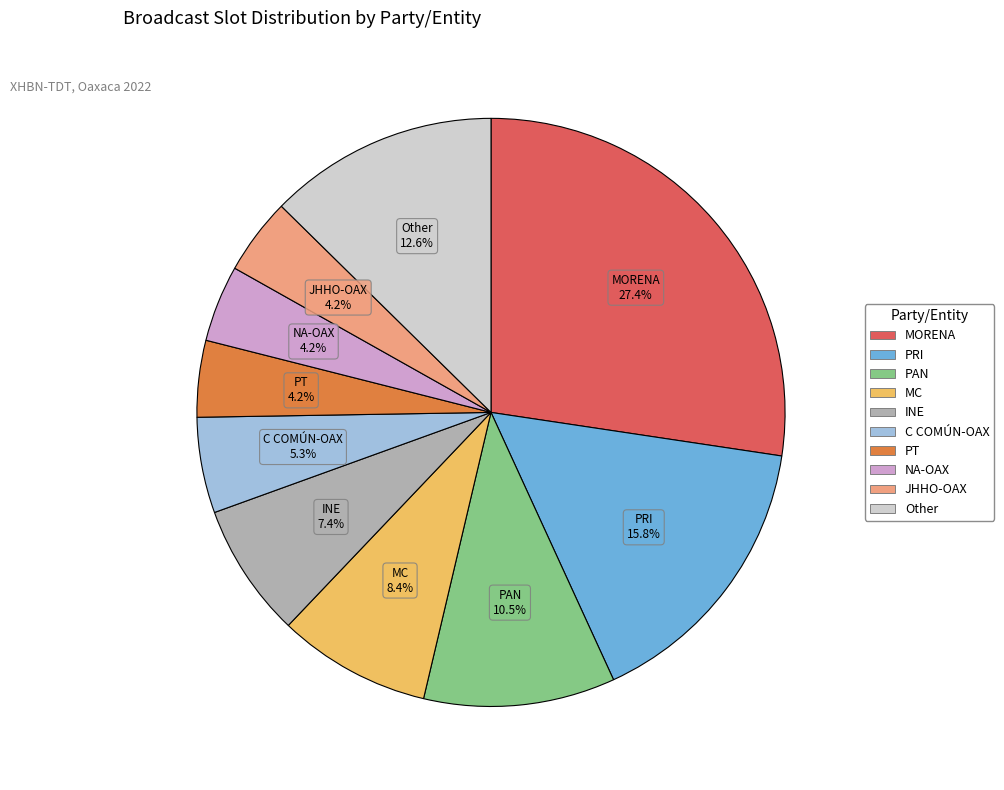

Is there any slice that represents more than half of the pie?

No